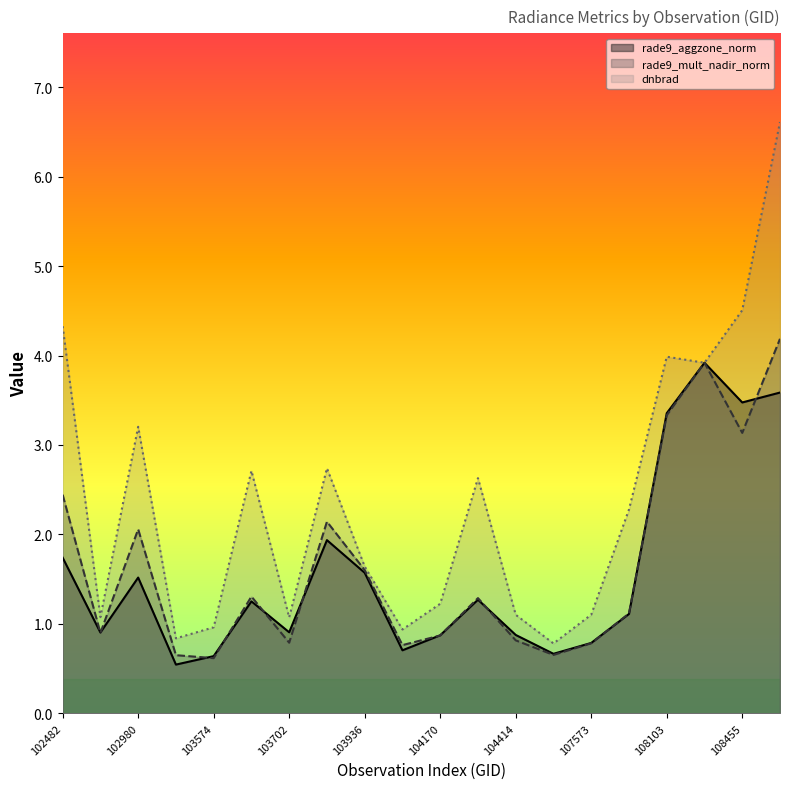

Between 102482 and 104287, which series saw the biggest shift?

dnbrad